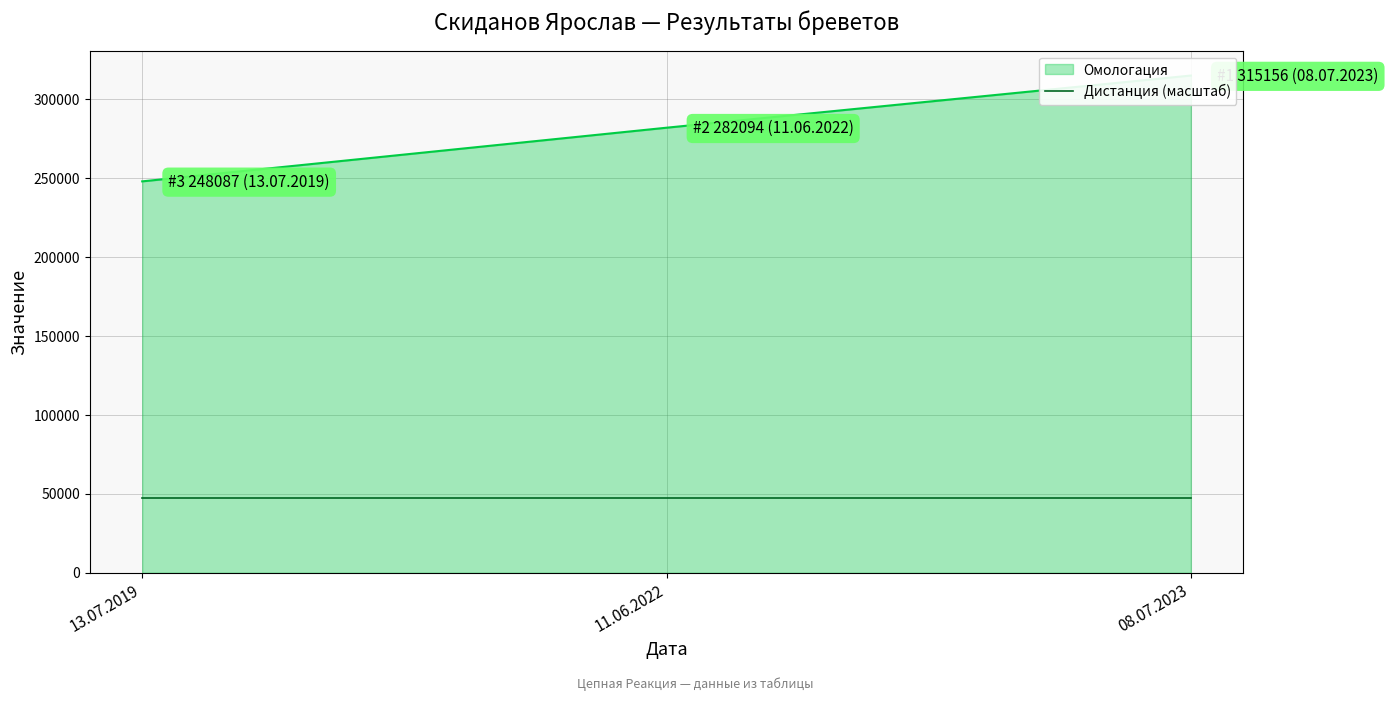

What value does the data have at 11.06.2022, to the nearest 50?

282100